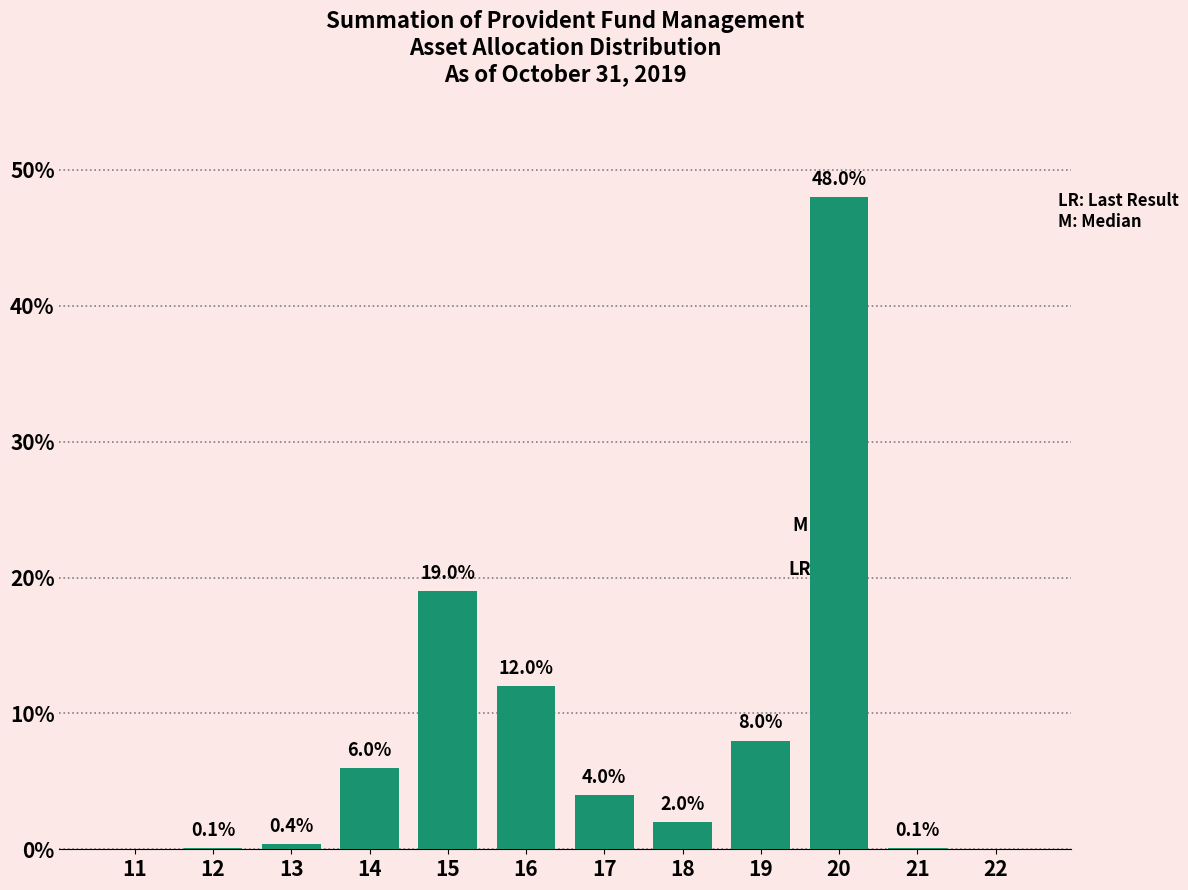

Reading right to left, extract all data points from this chart.

22=0.0	21=0.1	20=48.0	19=8.0	18=2.0	17=4.0	16=12.0	15=19.0	14=6.0	13=0.4	12=0.1	11=0.0